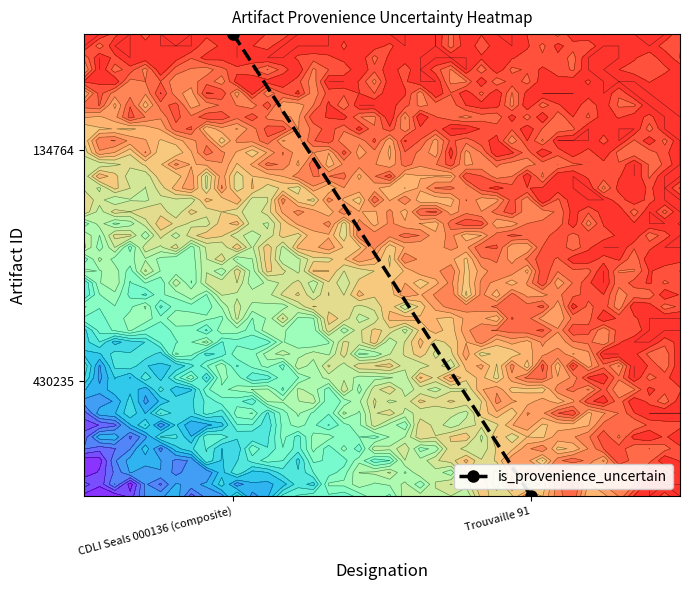

List the labels in order of value, smallest first.

Trouvaille 91, CDLI Seals 000136 (composite)